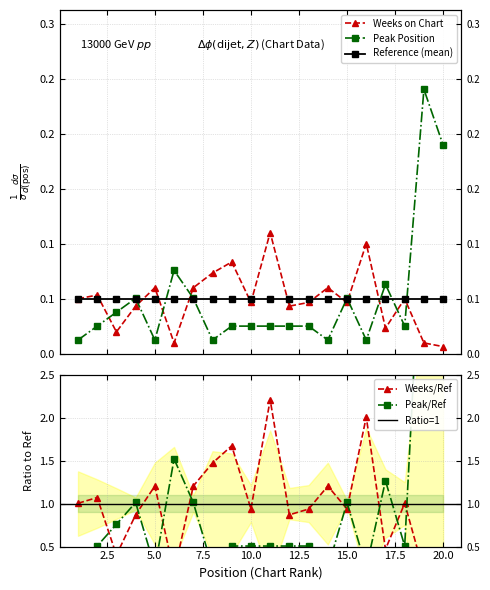

Reading right to left, list all the values displayed in this chart.

Weeks on Chart: 0.0	0.0	0.1	0.0	0.1	0.0	0.1	0.0	0.0	0.1	0.0	0.1	0.1	0.1	0.0	0.1	0.0	0.0	0.1	0.1
Peak Position: 0.2	0.2	0.0	0.1	0.0	0.1	0.0	0.0	0.0	0.0	0.0	0.0	0.0	0.1	0.1	0.0	0.1	0.0	0.0	0.0